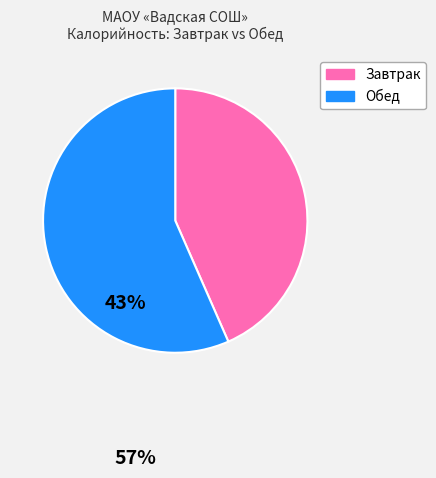

Is there a majority slice in this chart?

Yes